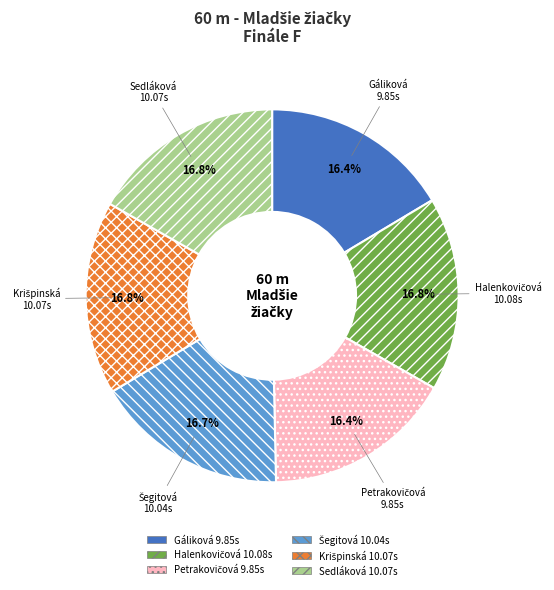

How many segments does this pie chart have?

6